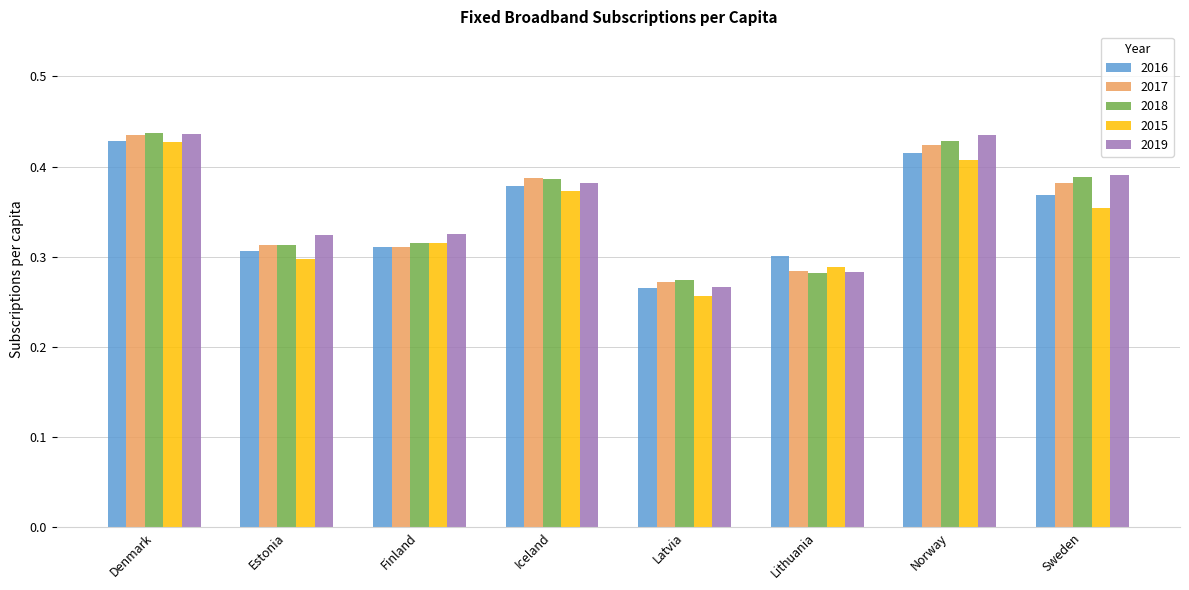

What is the sum of the 2015 values at Norway and Iceland?

0.8